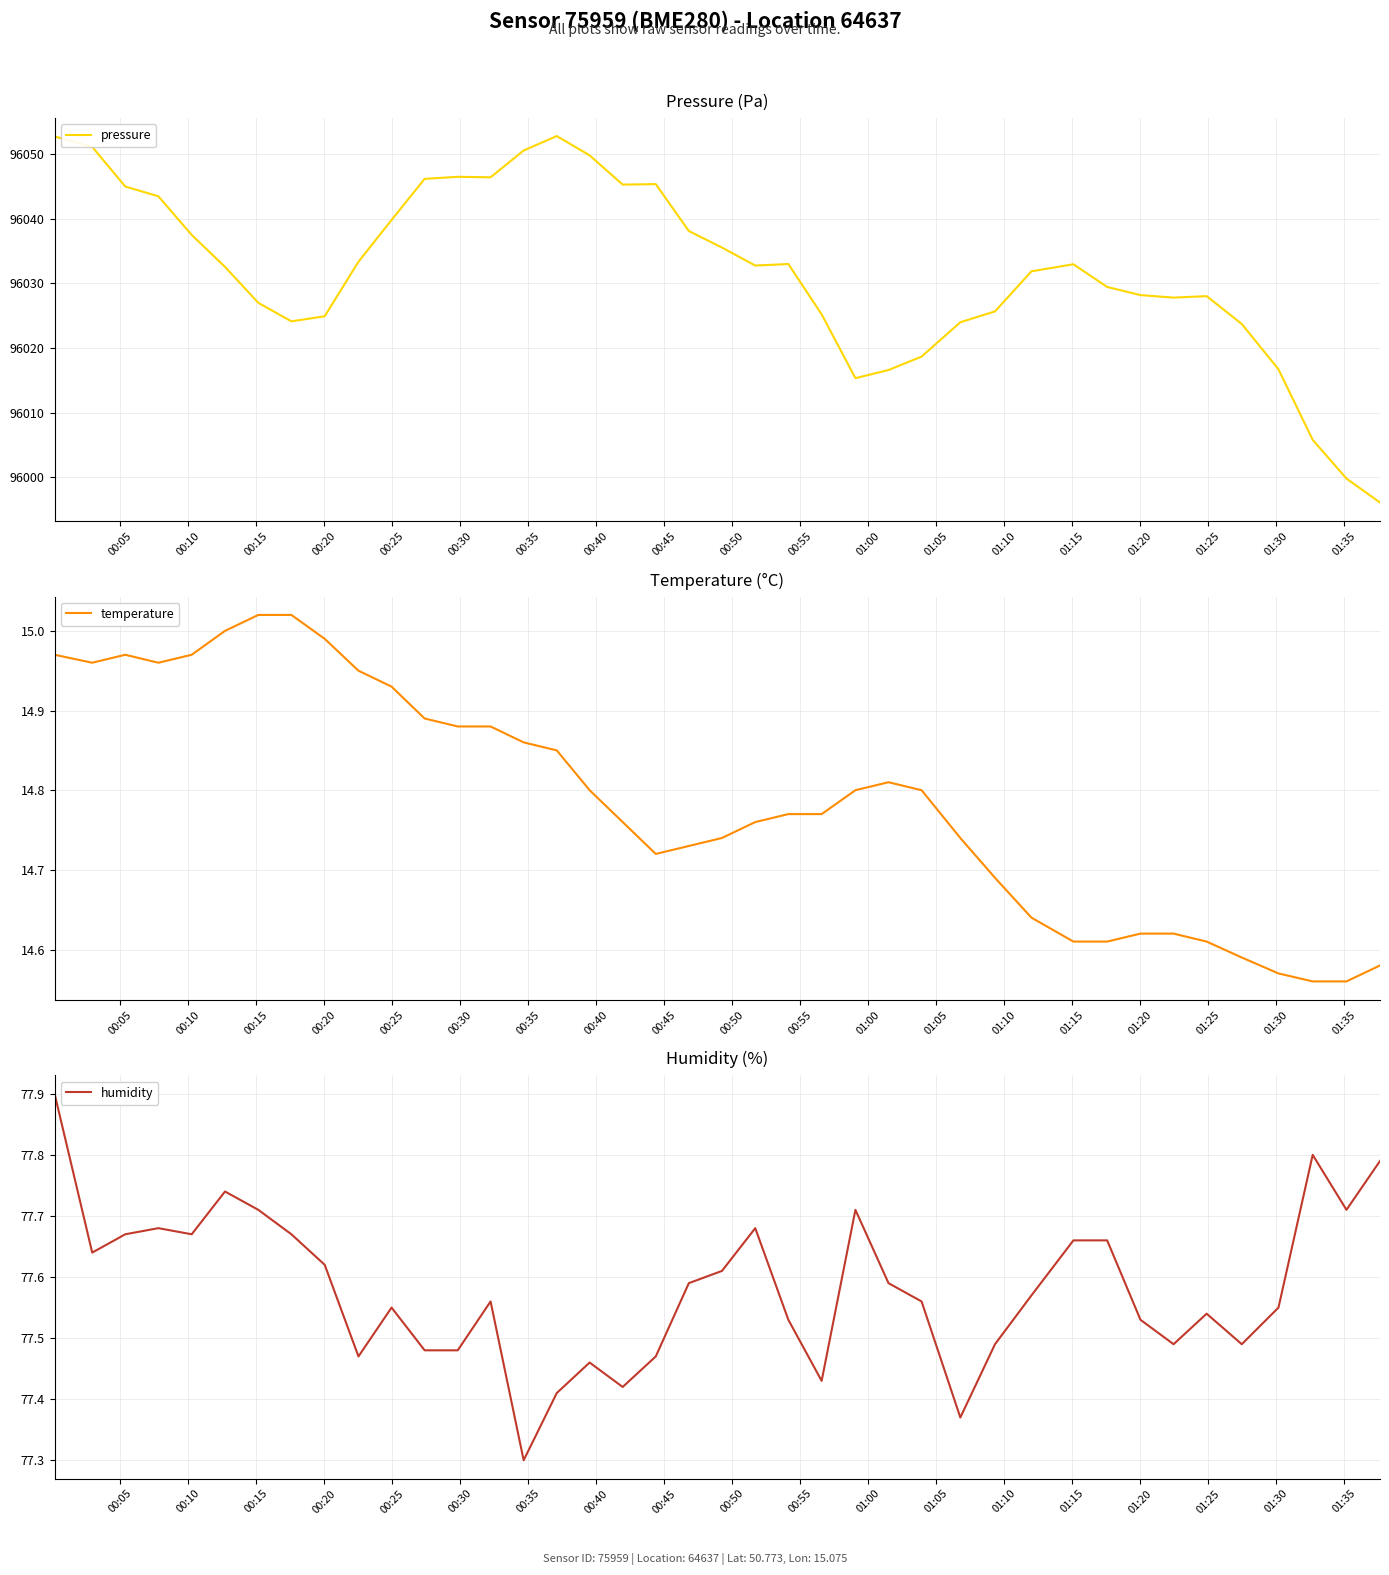

What is the difference between the maximum and second lowest values in the pressure series?

53.0